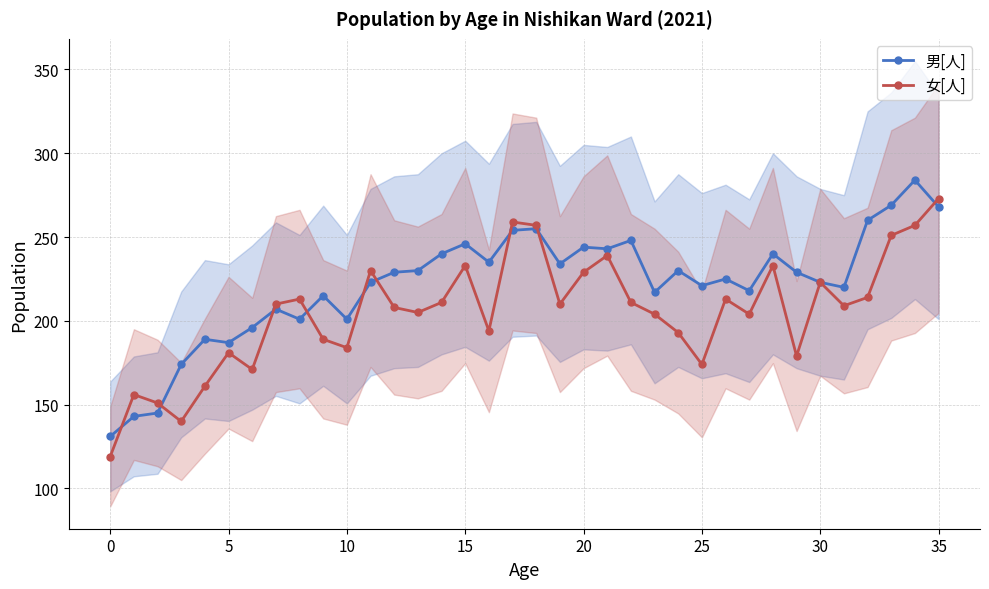

How many interior local peaks does the 女[人] series have?

10